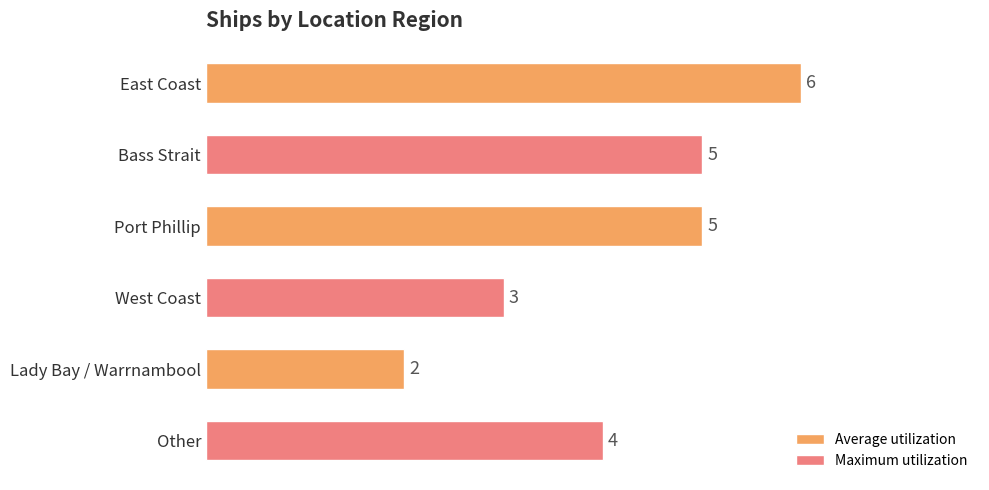

True or false: the data shows 1 at West Coast.

False